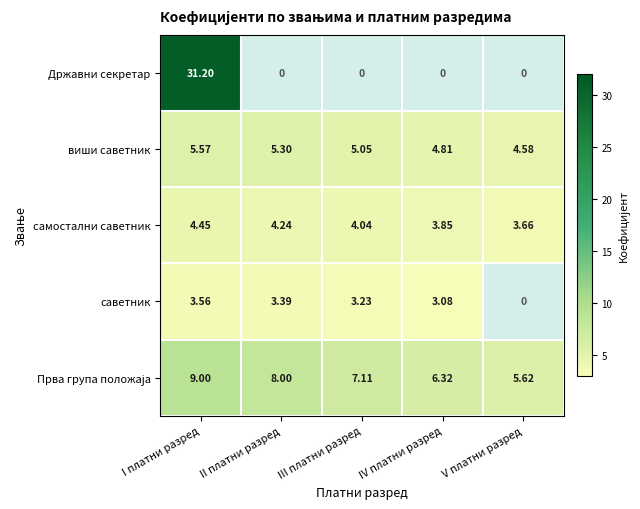

At how many categories does at least one series exceed 18?

1